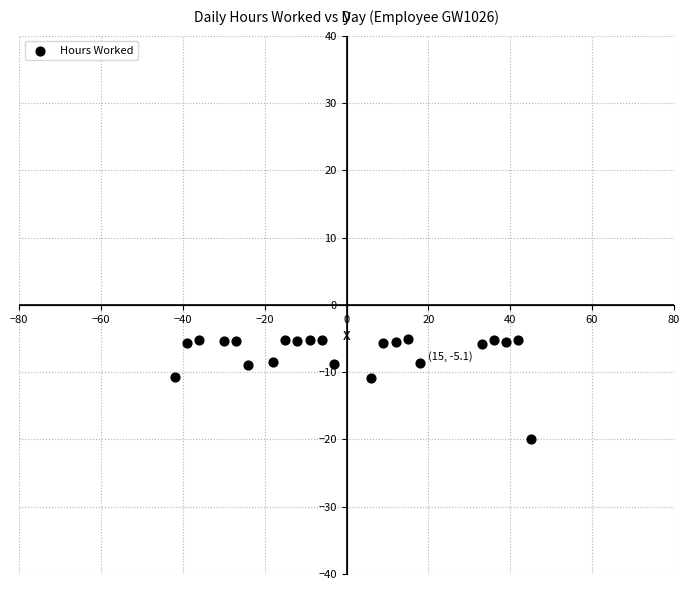

What is the range of Y values (max minus min)?

14.9